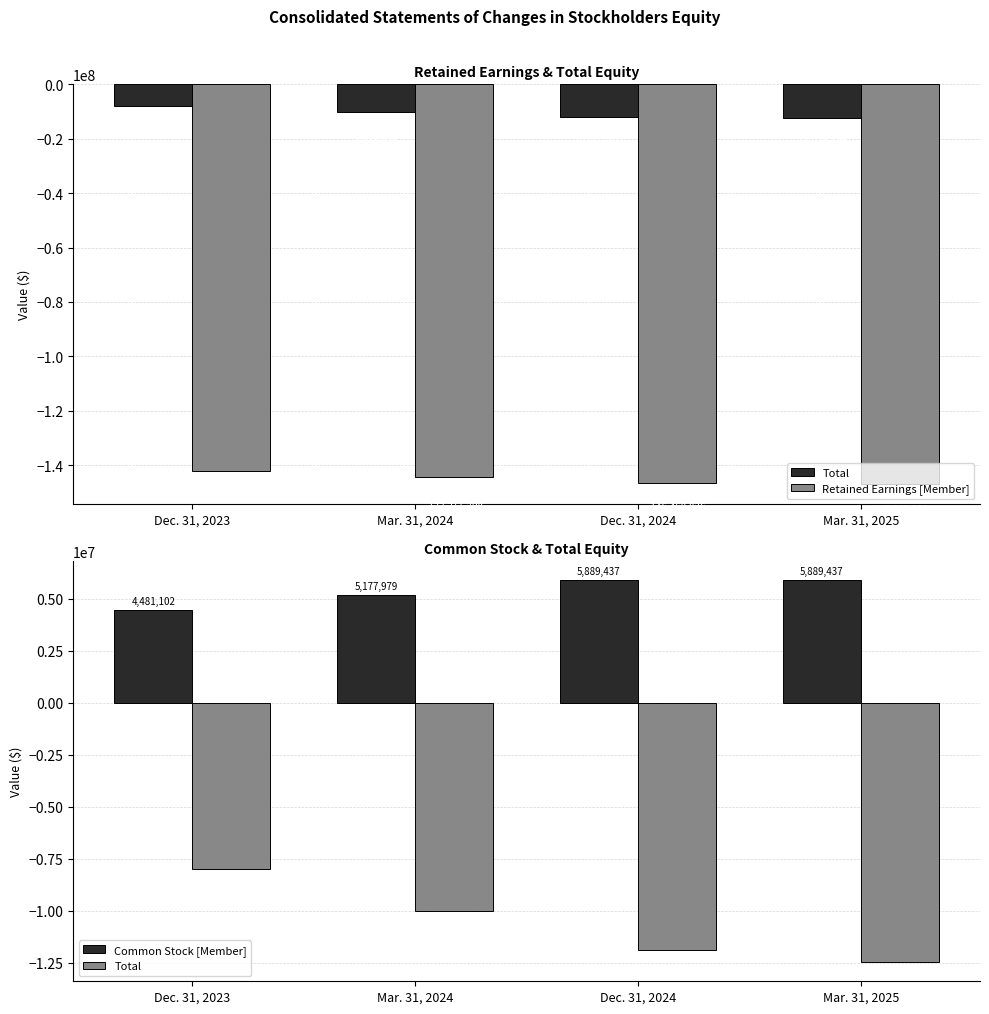

True or false: Common Stock [Member] has a value of 7916106 at Dec. 31, 2024.

False